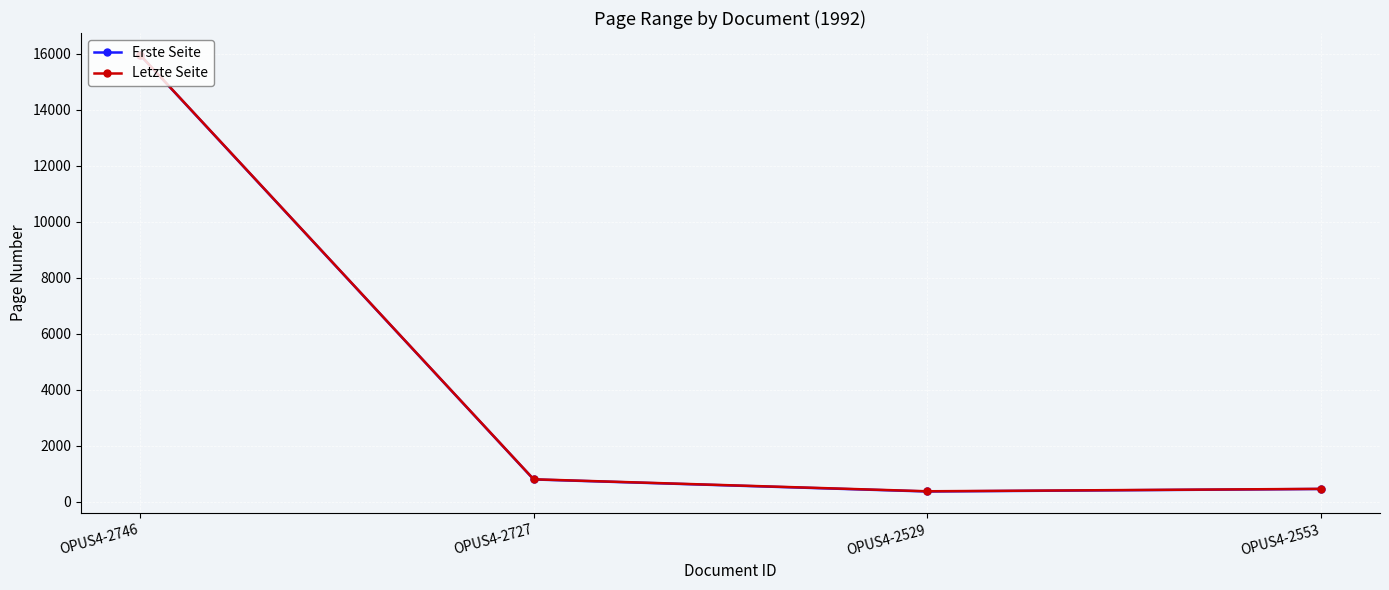

True or false: Erste Seite has more than 2 interior local peaks.

False